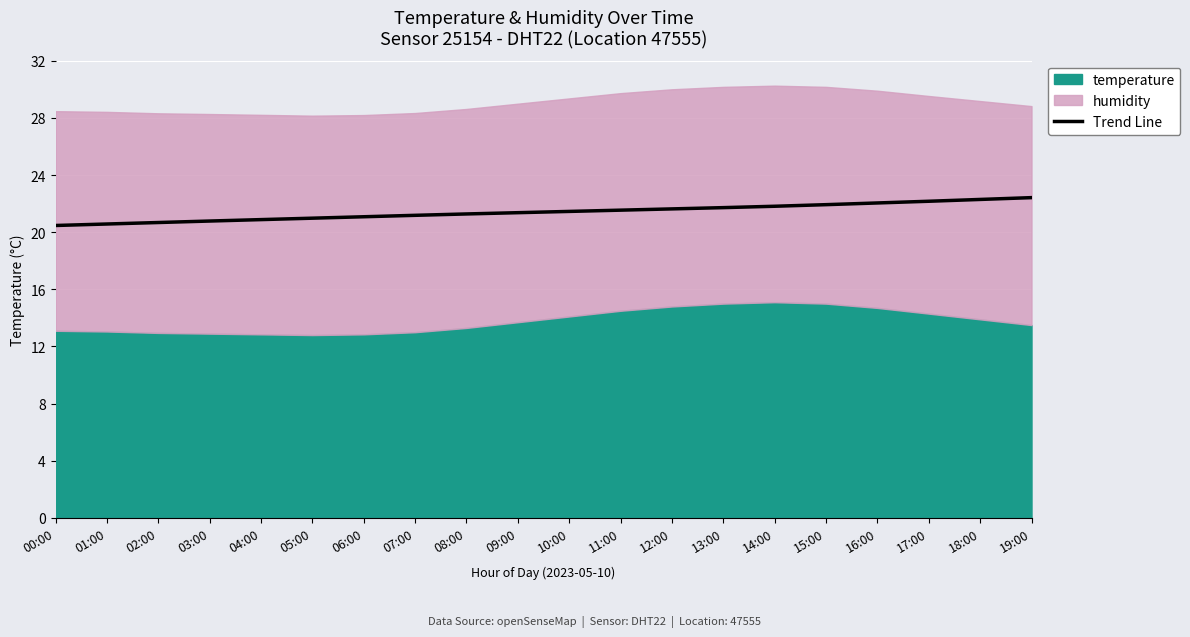

What is the lowest value of the Trend Line series?

20.5